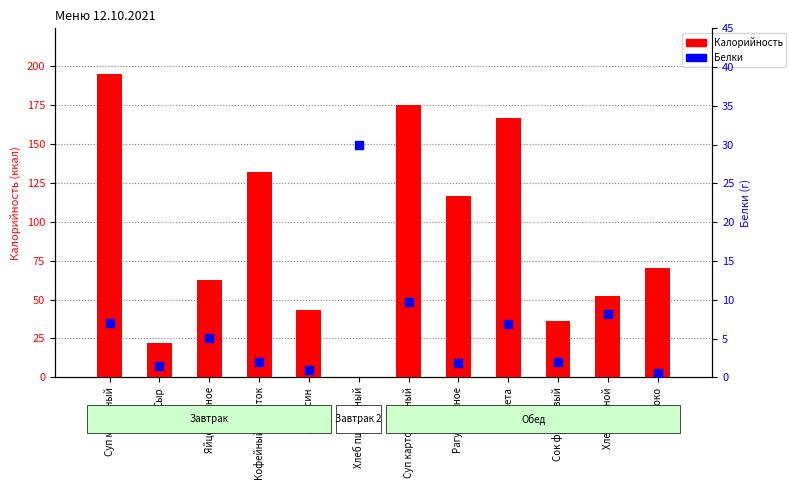

At how many categories does at least one series exceed 171?

2